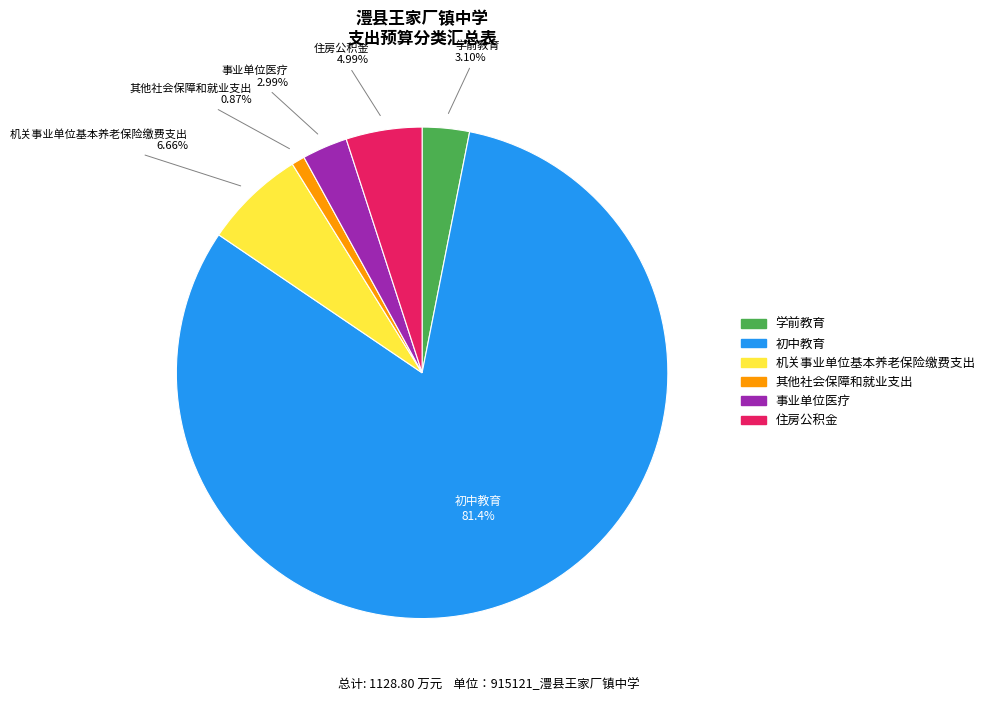

To the nearest percent, what is the combined percentage of 其他社会保障和就业支出 and 机关事业单位基本养老保险缴费支出?

8%